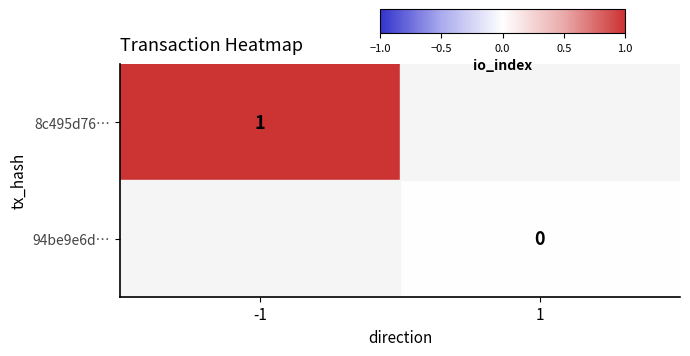

At how many categories does at least one series exceed 0?

1